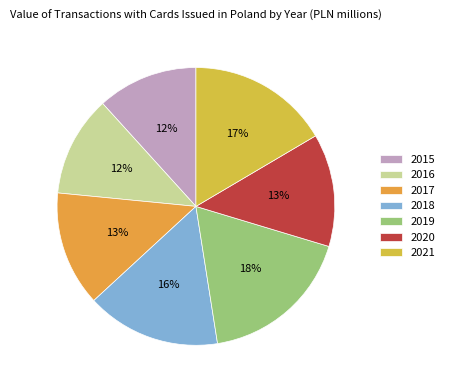

How many segments does this pie chart have?

7